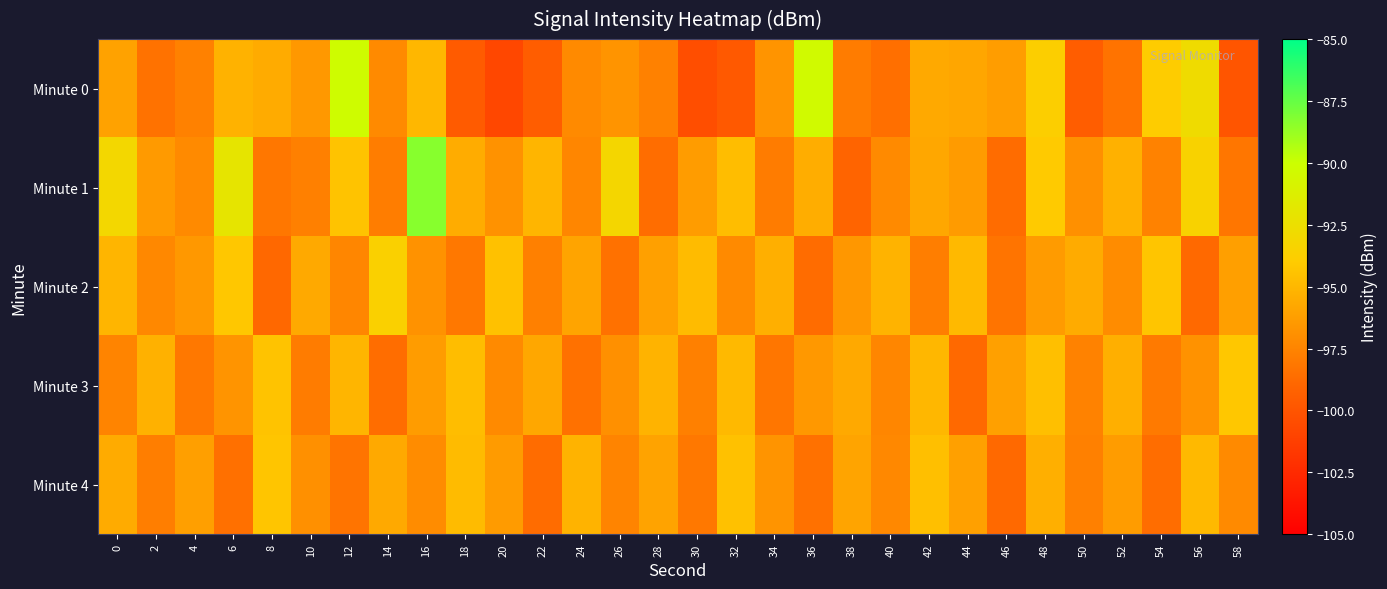

At which category is the sum across all series the highest?

16